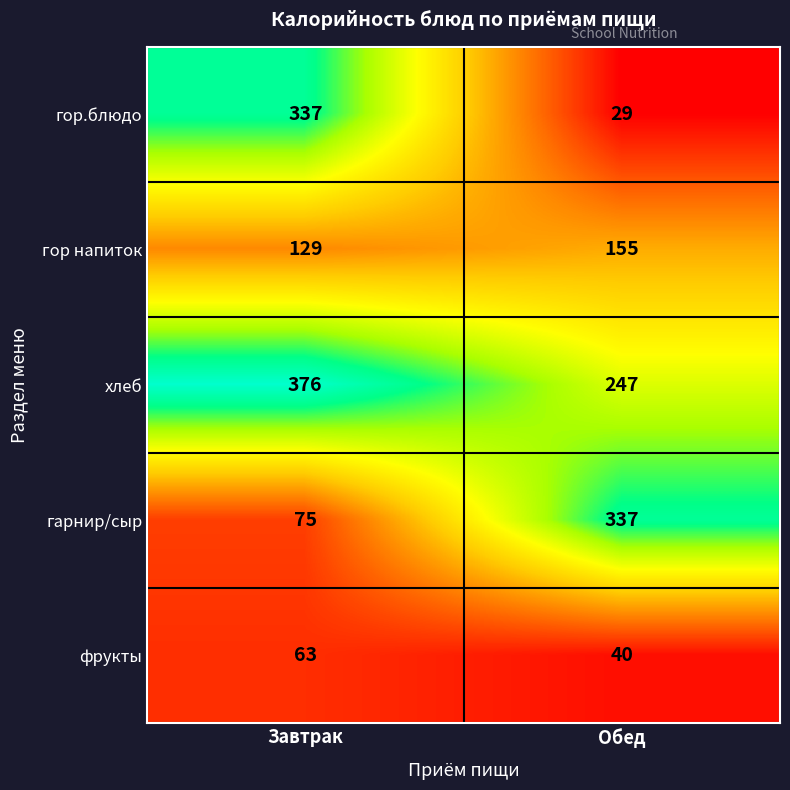

What is the minimum value shown in the chart?

29